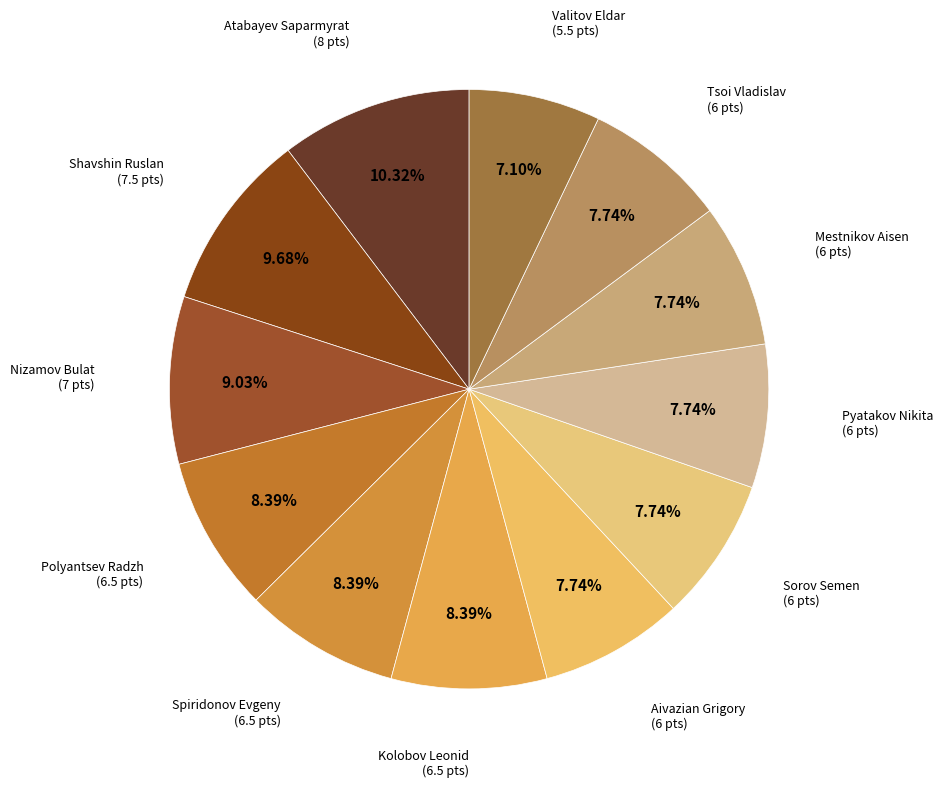

Count the number of slices in the pie.

12